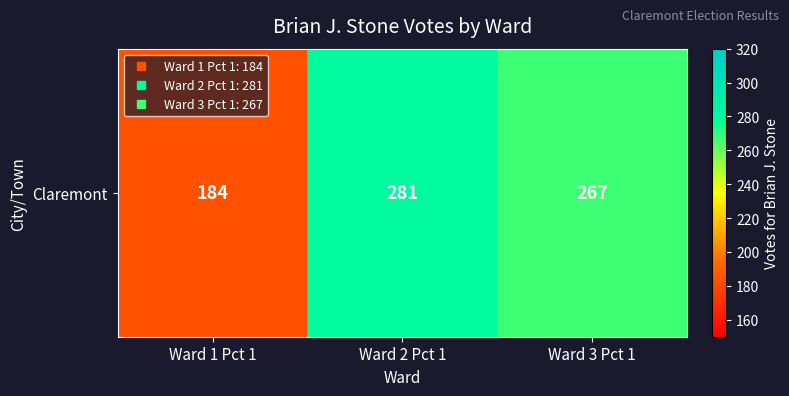

What is the sum of the values at Ward 3 Pct 1 and Ward 2 Pct 1?

548